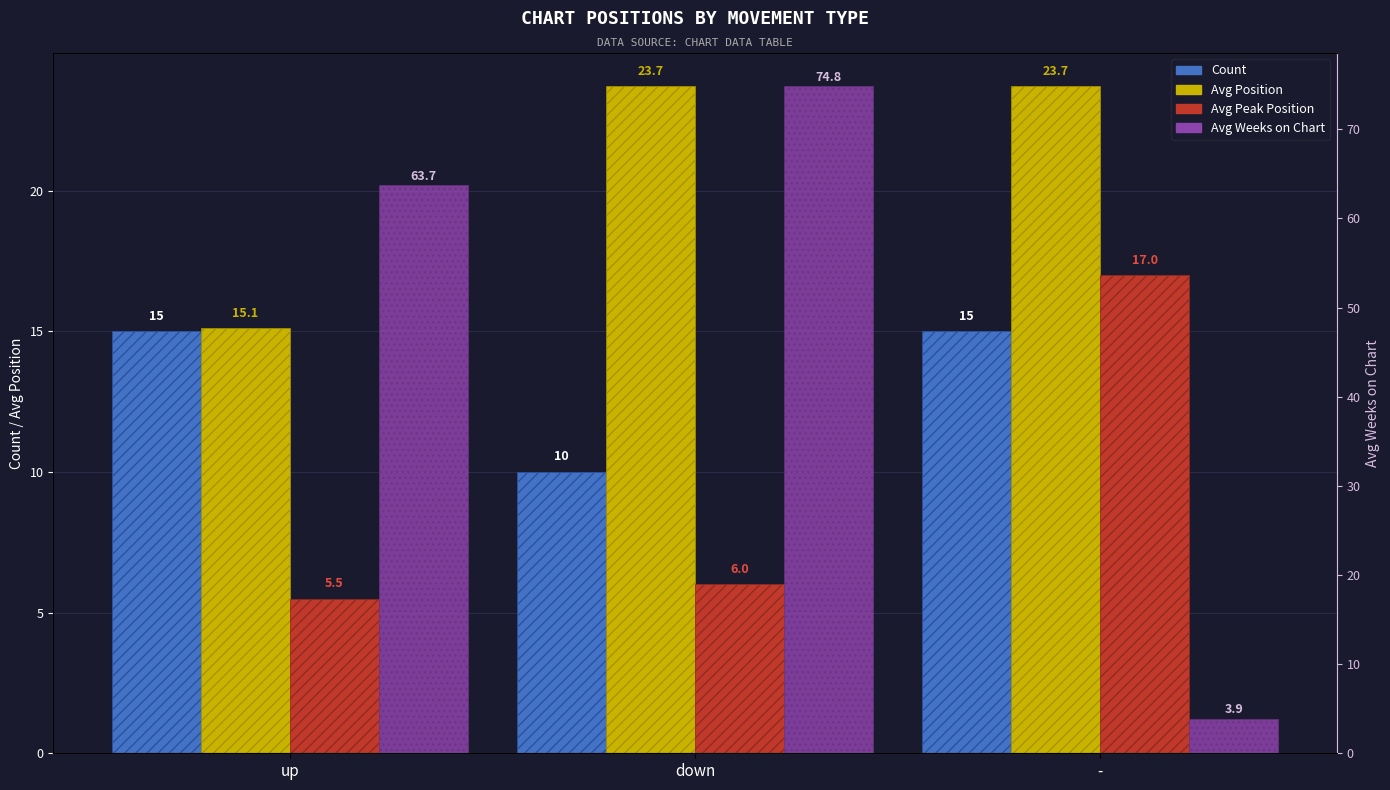

What position from the left is -?

3